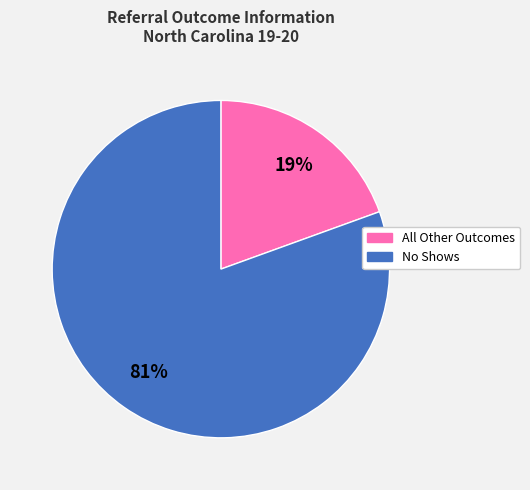

Is there any slice that represents more than half of the pie?

Yes